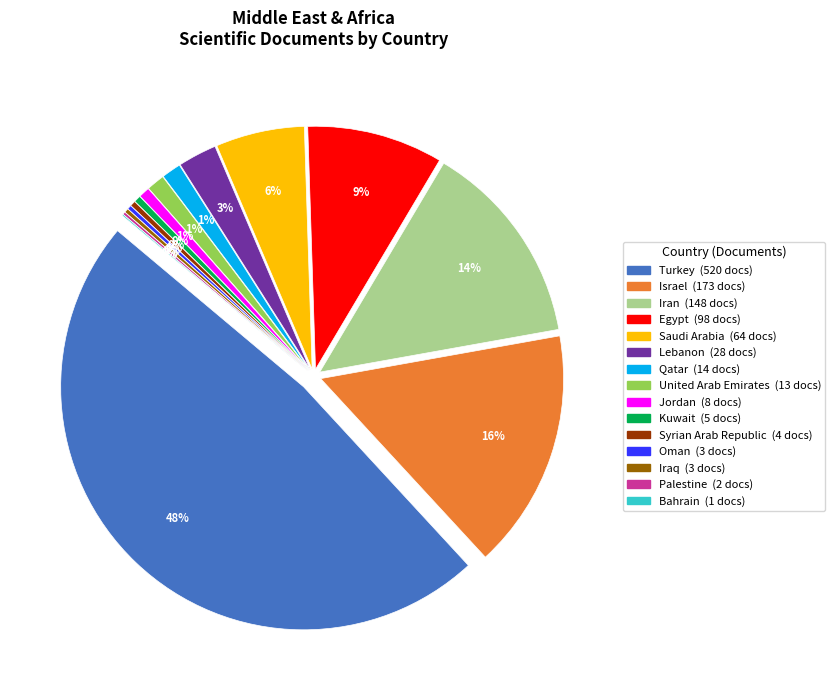

True or false: Israel accounts for 16% of the total.

True